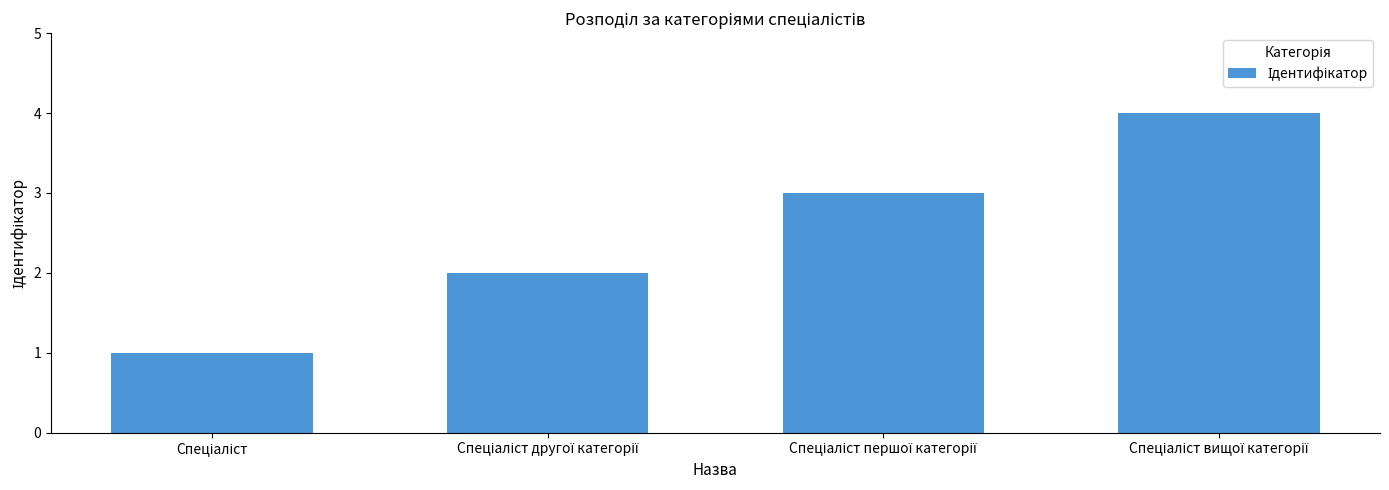

What is the sum of all values?

10